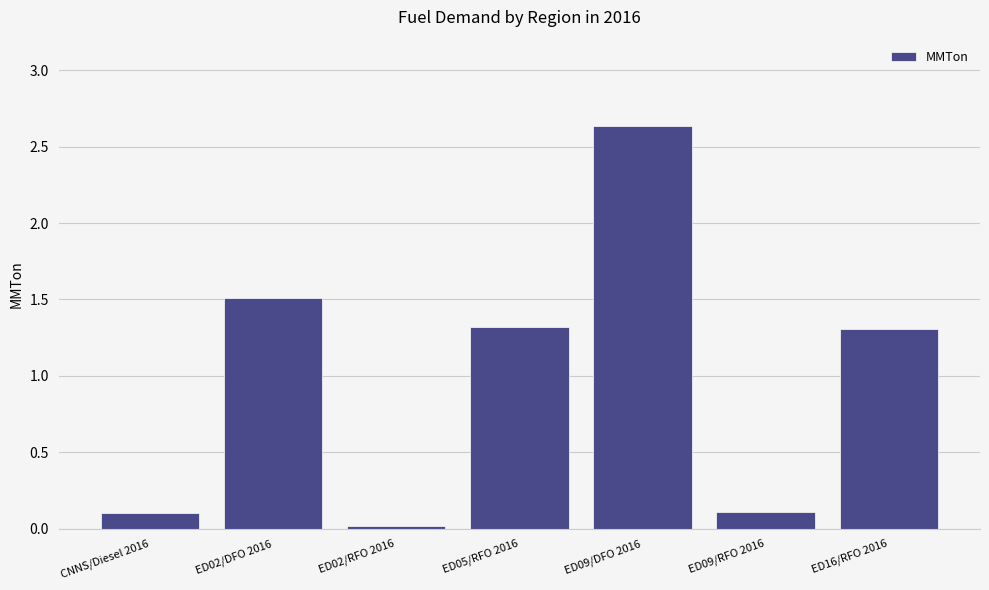

The chart shows a value of 1.3 at ED05/RFO 2016. True or false?

True